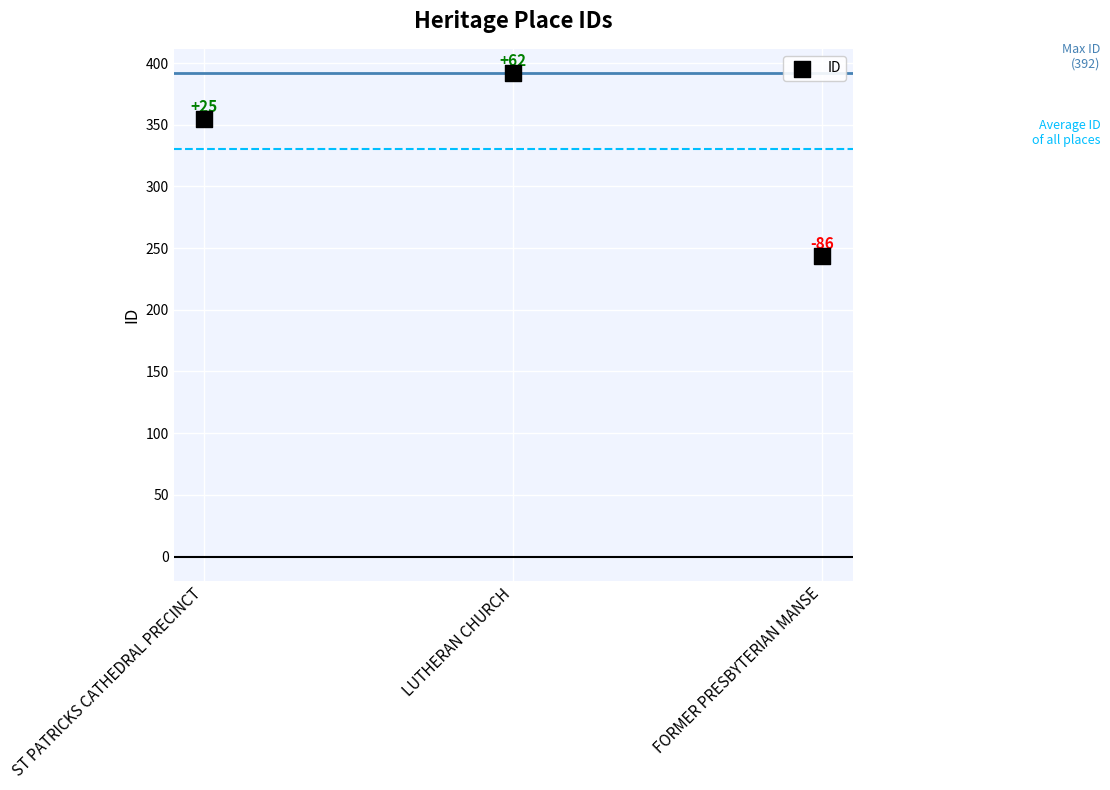

What Y value in the scatter plot is closest to 318?

355